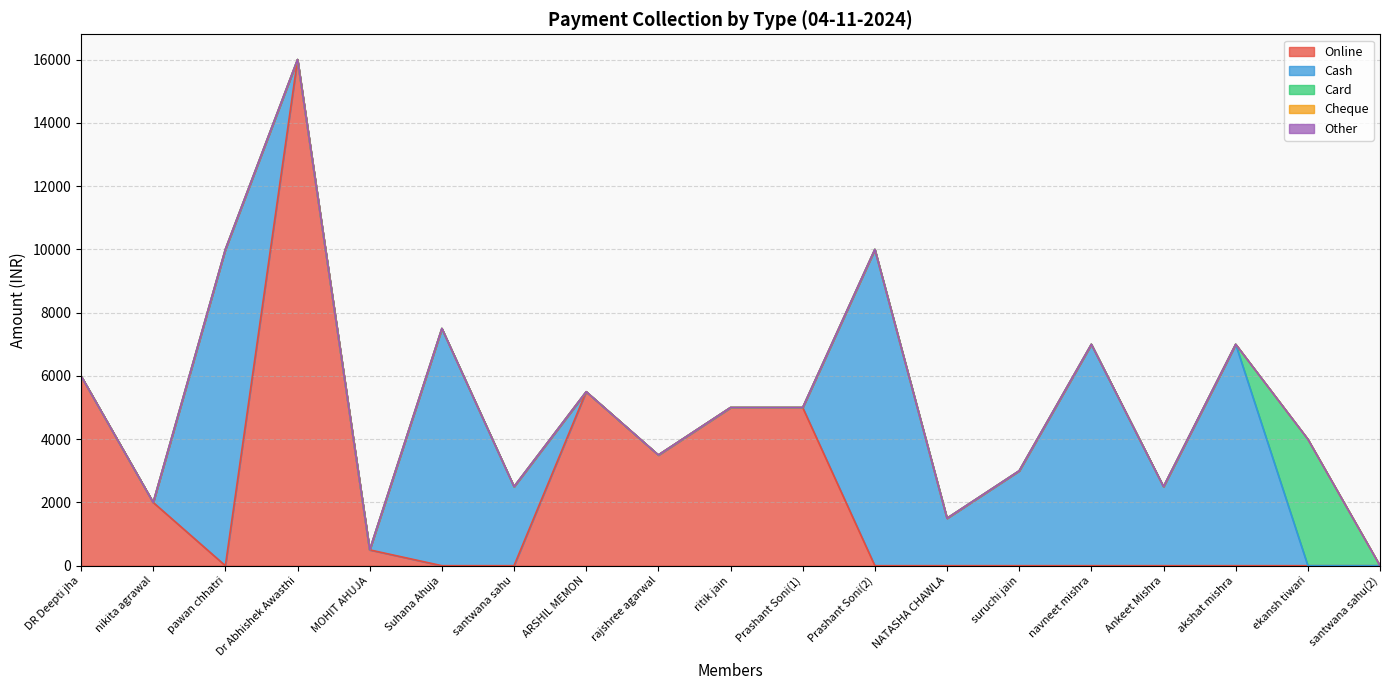

At how many categories does at least one series exceed 2265?

15